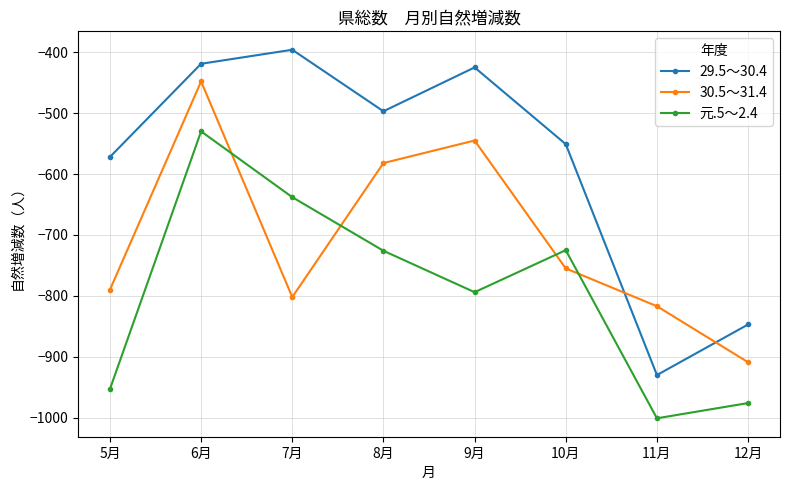

Rank the series at 5月 from lowest to highest value.

元.5～2.4, 30.5～31.4, 29.5～30.4